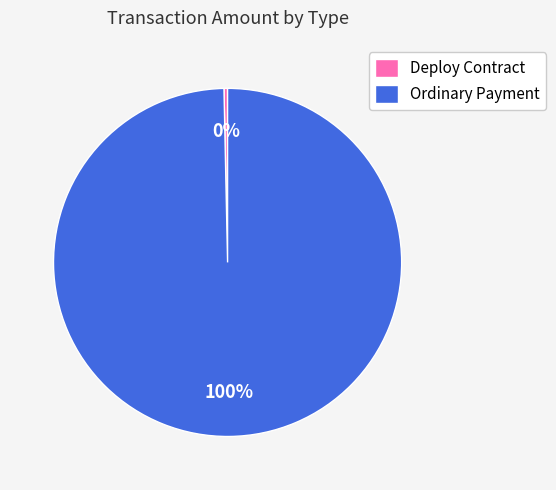

Rank the categories by value from highest to lowest.

Ordinary Payment, Deploy Contract